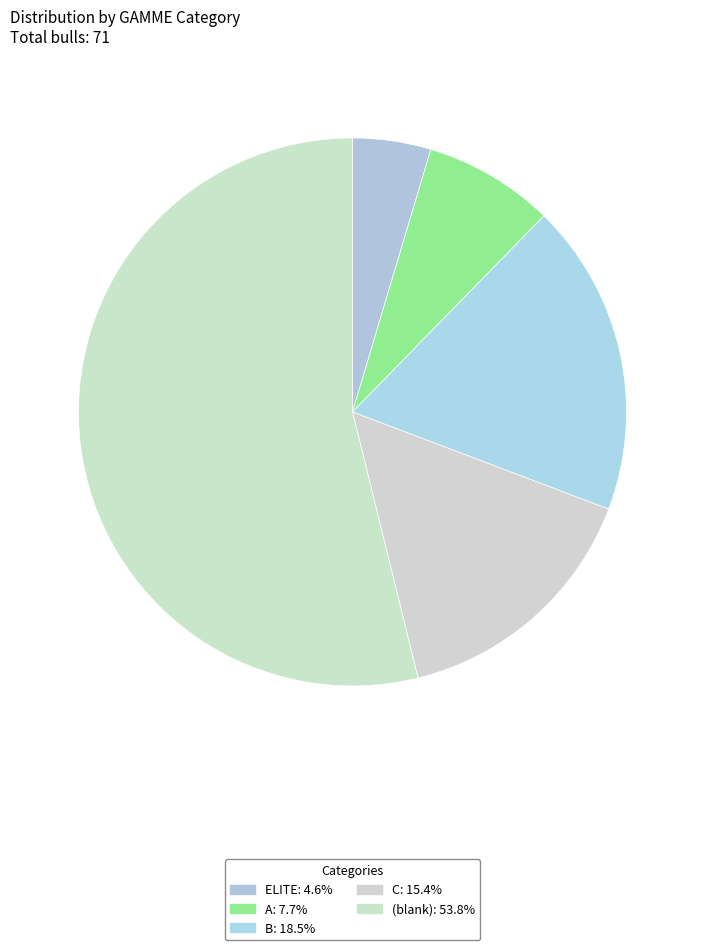

How many slices are in this pie chart?

5